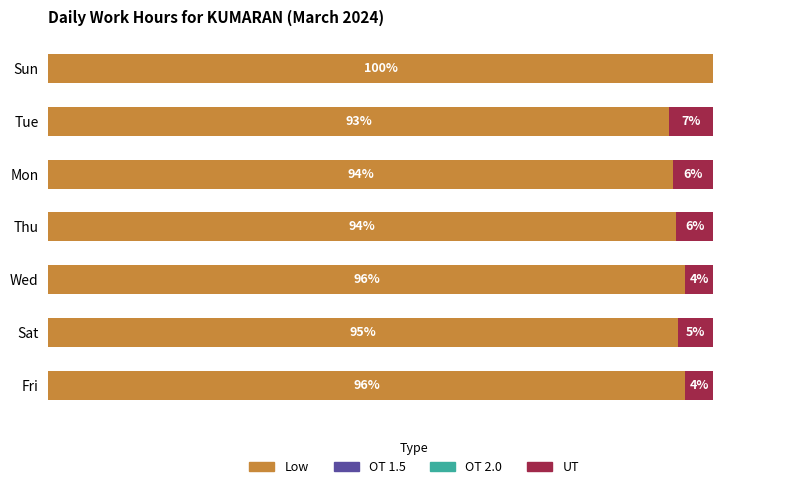

Does the chart contain stacked bars?

No